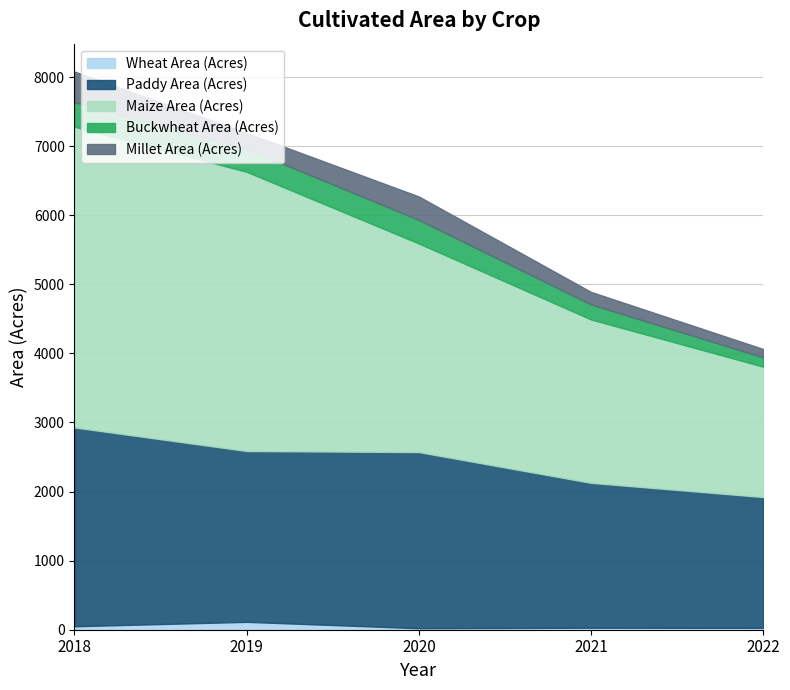

At how many categories does at least one series exceed 469?

5